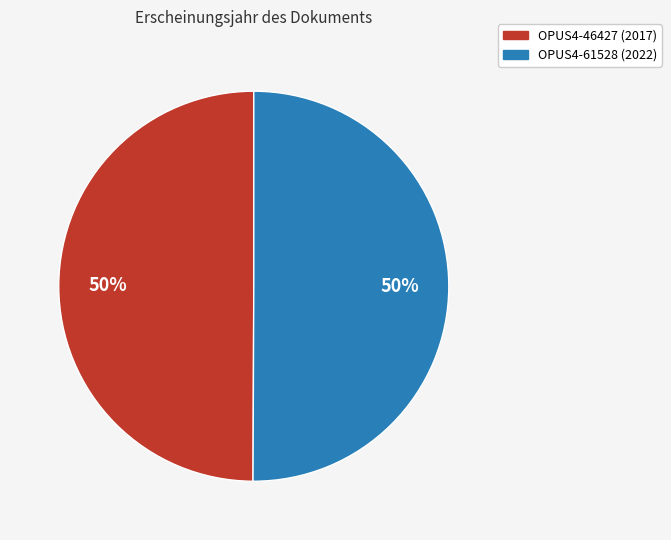

To the nearest percent, what is the average slice percentage?

50%